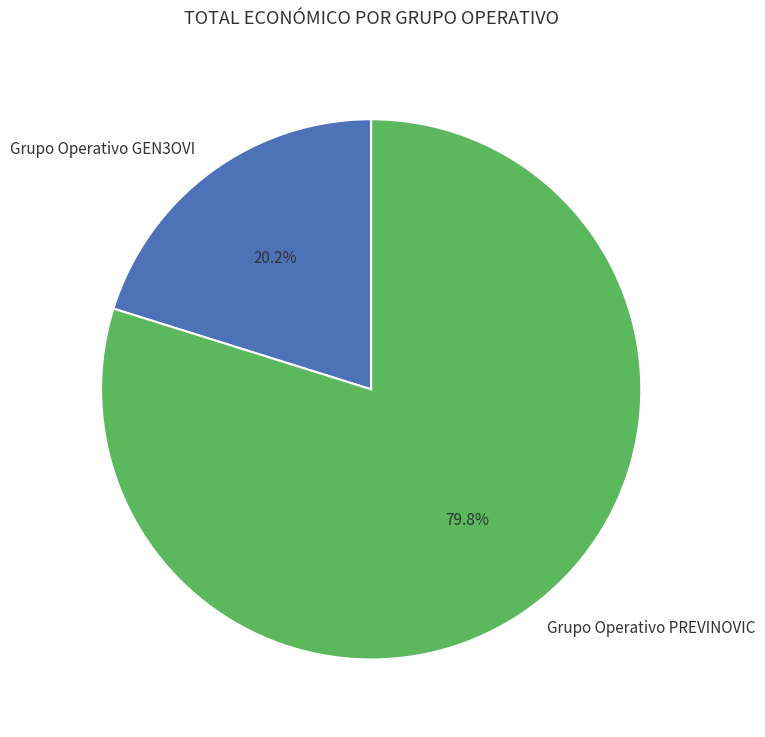

Count the number of slices in the pie.

2